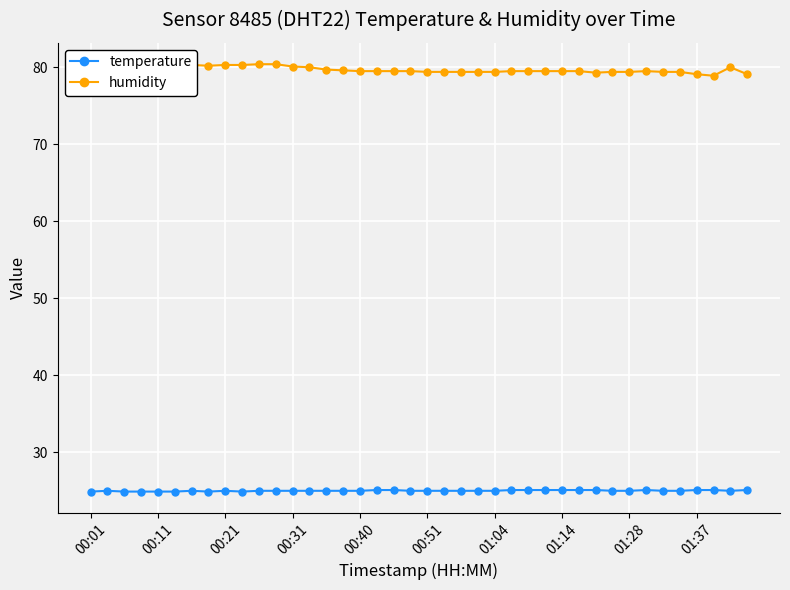

What is the sum of all humidity values?

3187.2